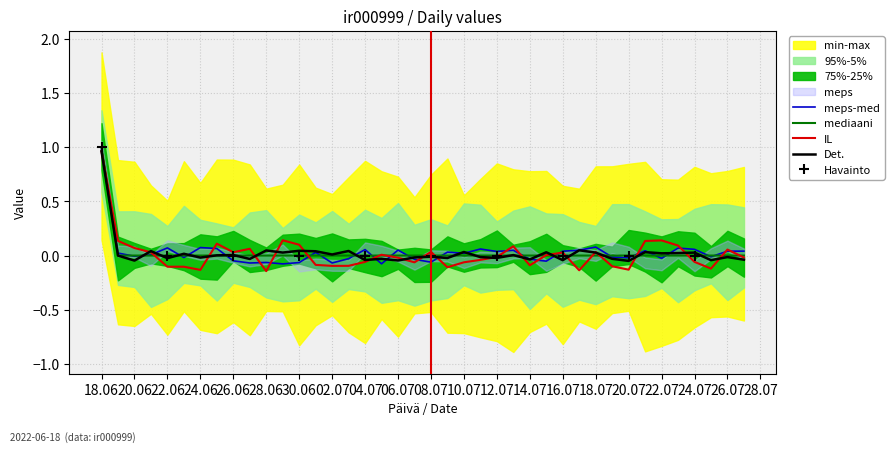

What position from the left is 2022-06-29?

12